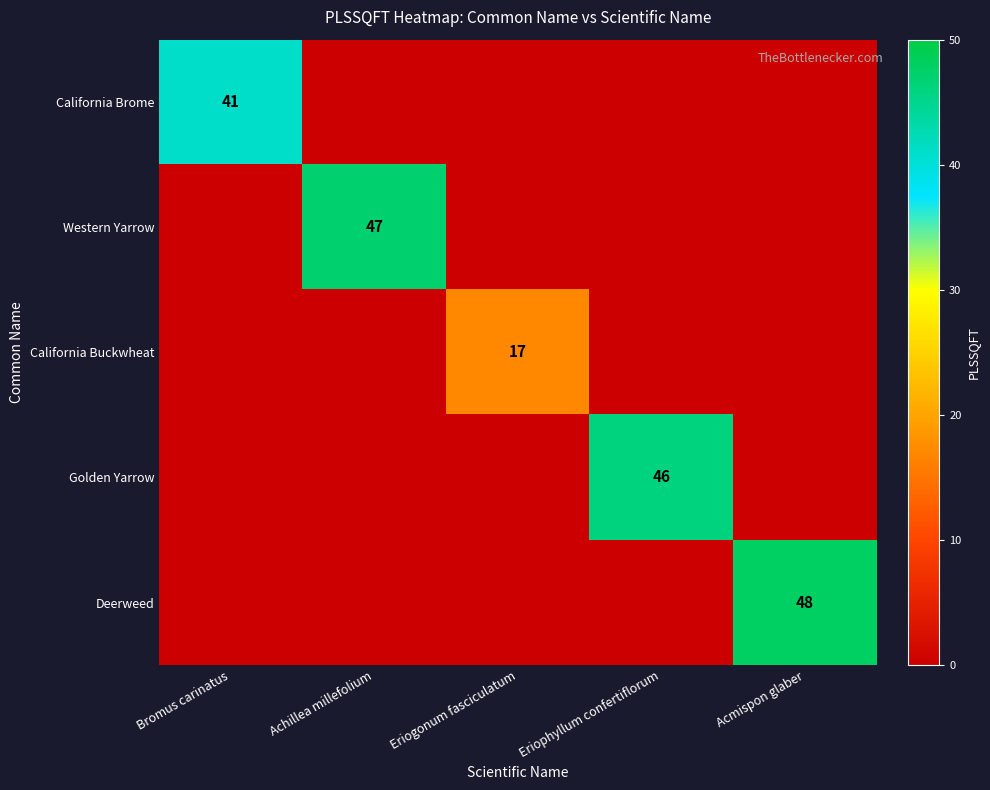

True or false: Golden Yarrow has a value of 79 at Eriophyllum confertiflorum.

False